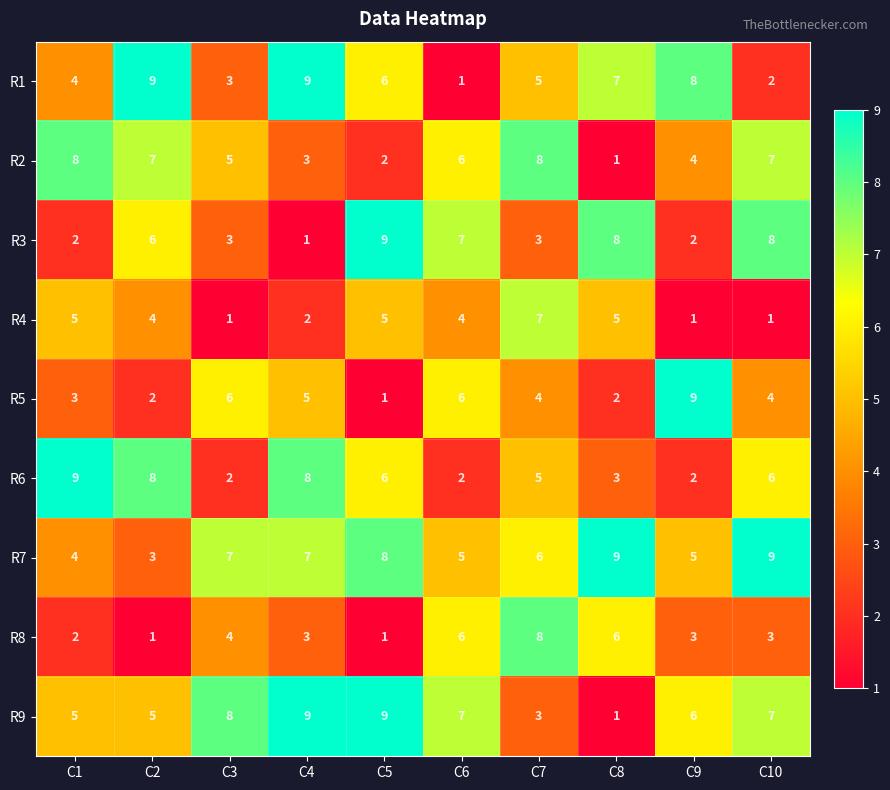

Where is R8 nearest to the value 4?

C3